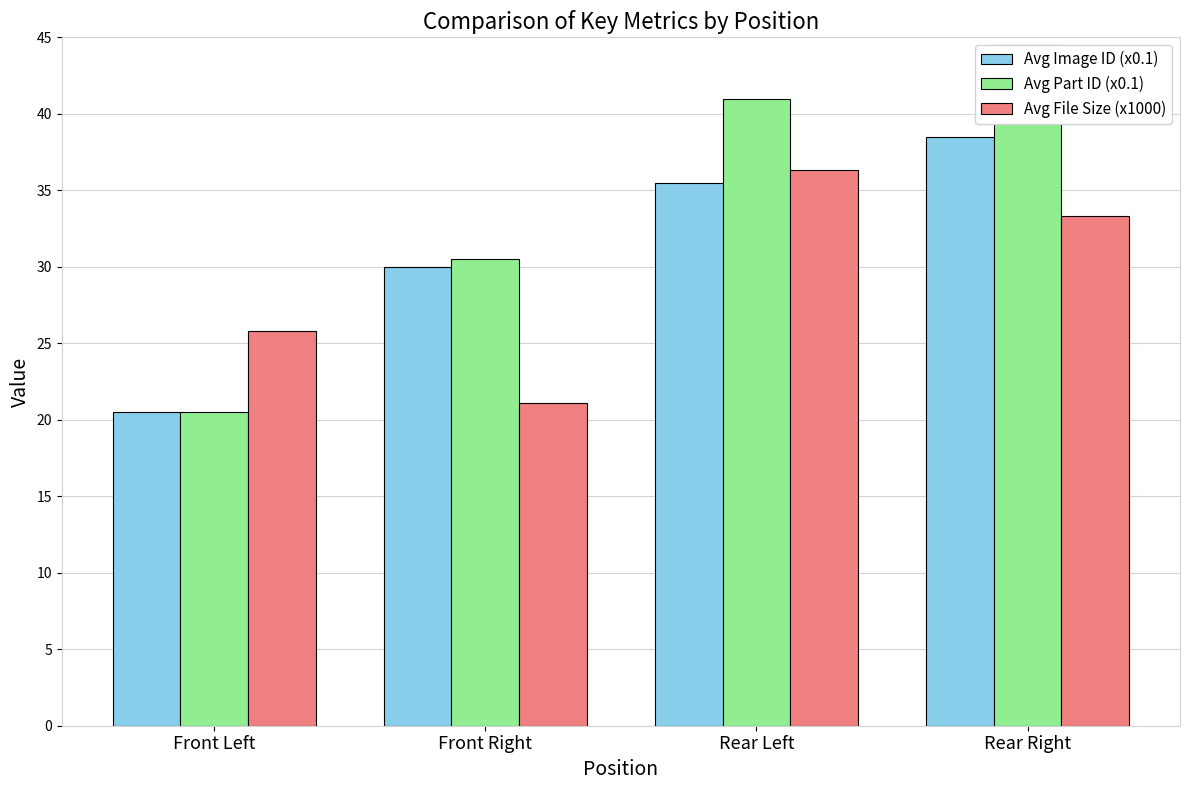

What is the label of the 3rd bar from the right?

Front Right